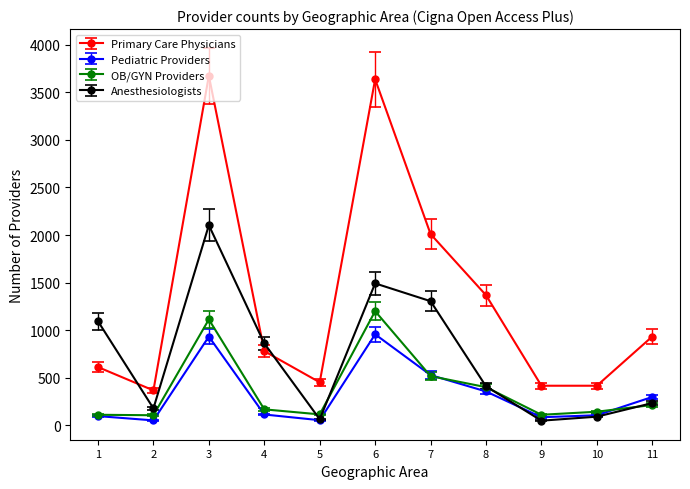

The value of Primary Care Physicians at 10 is 597. True or false?

False